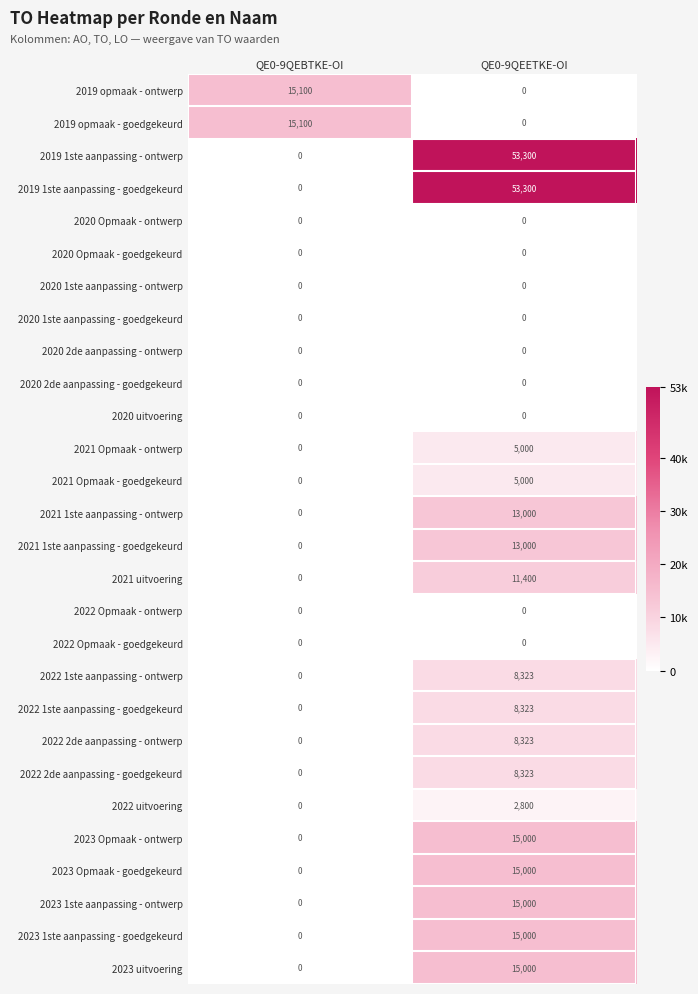

Which category has the highest value across all series?

QE0-9QEETKE-OI